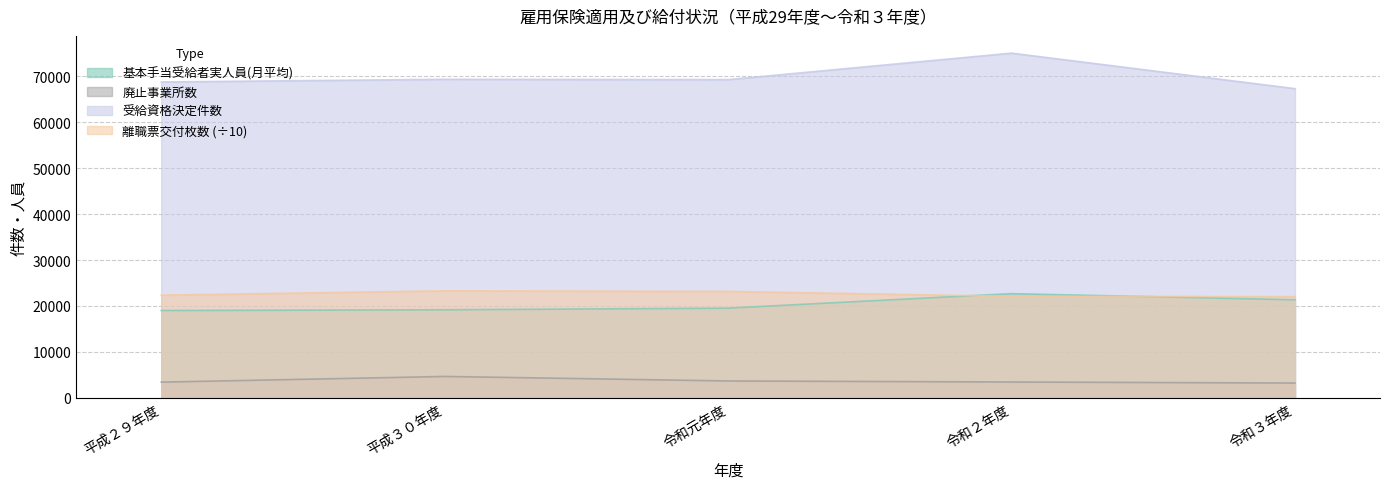

Count the number of data series in this chart.

4